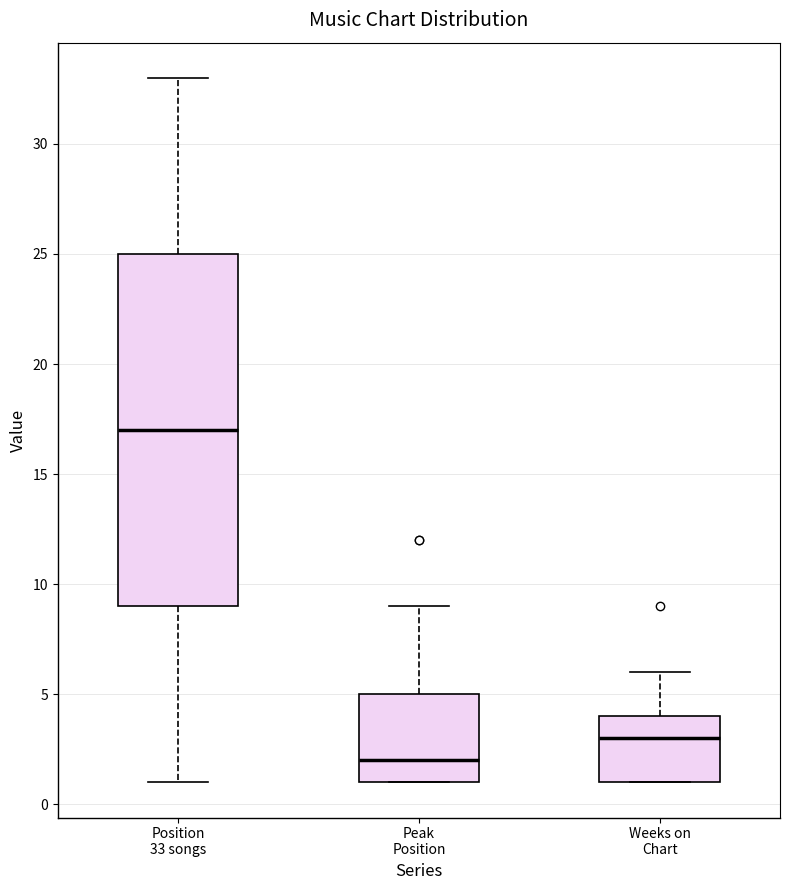

Reading left to right, read every box against the y-axis: the position of its median line, the range the box covers, and the ends of its whiskers. The values are not printed on the chart, so give them approximately, as read against the axis.

Position 33 songs: median 17, box 9 to 25, whiskers 1 to 33
Peak Position: median 2, box 1 to 5, whiskers 1 to 9
Weeks on Chart: median 3, box 1 to 4, whiskers 1 to 6